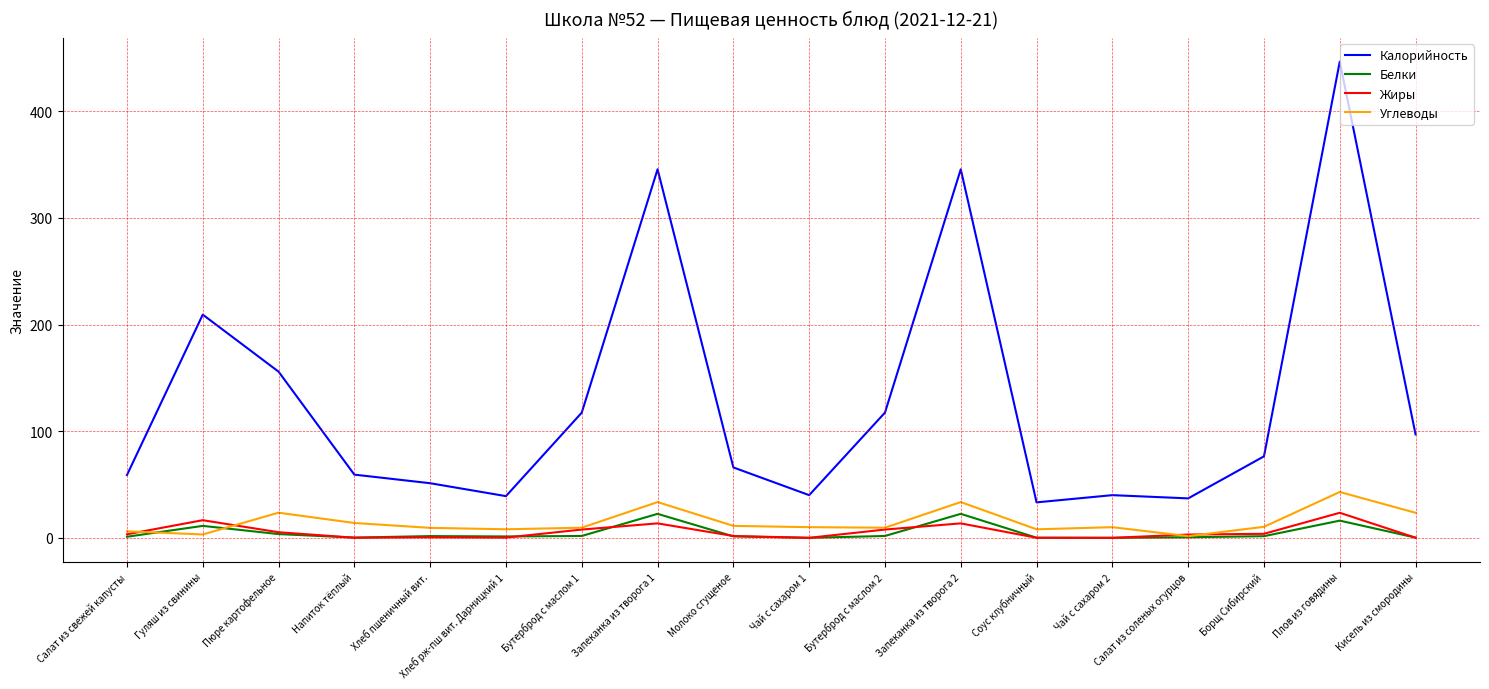

Is it true that Калорийность equals 198.0 at Бутерброд с маслом 2?

False